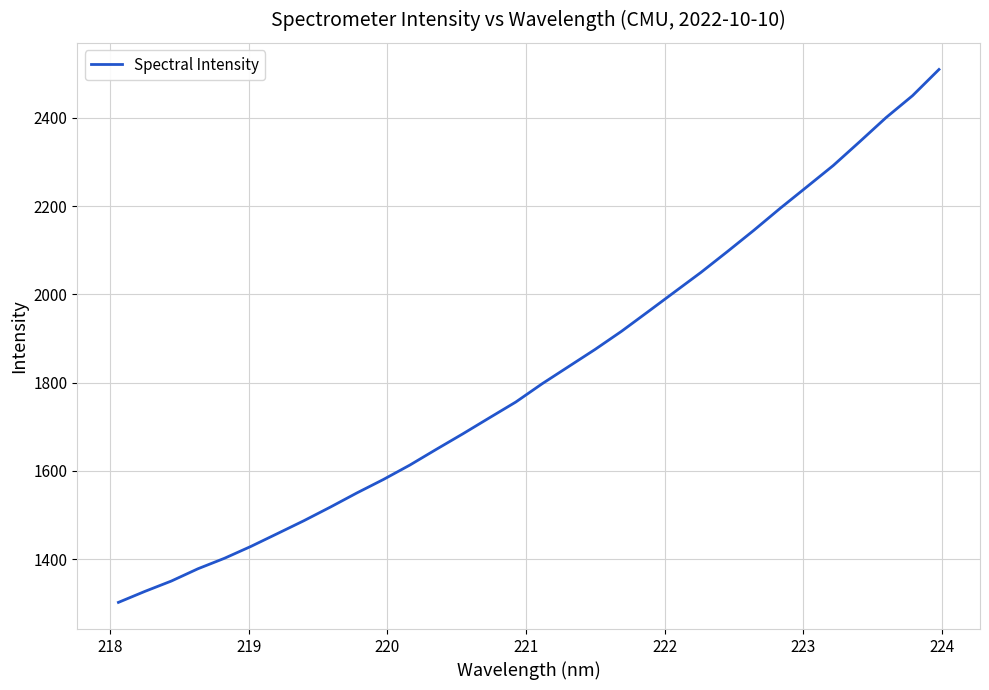

What is the difference between the maximum and minimum values?

1207.6